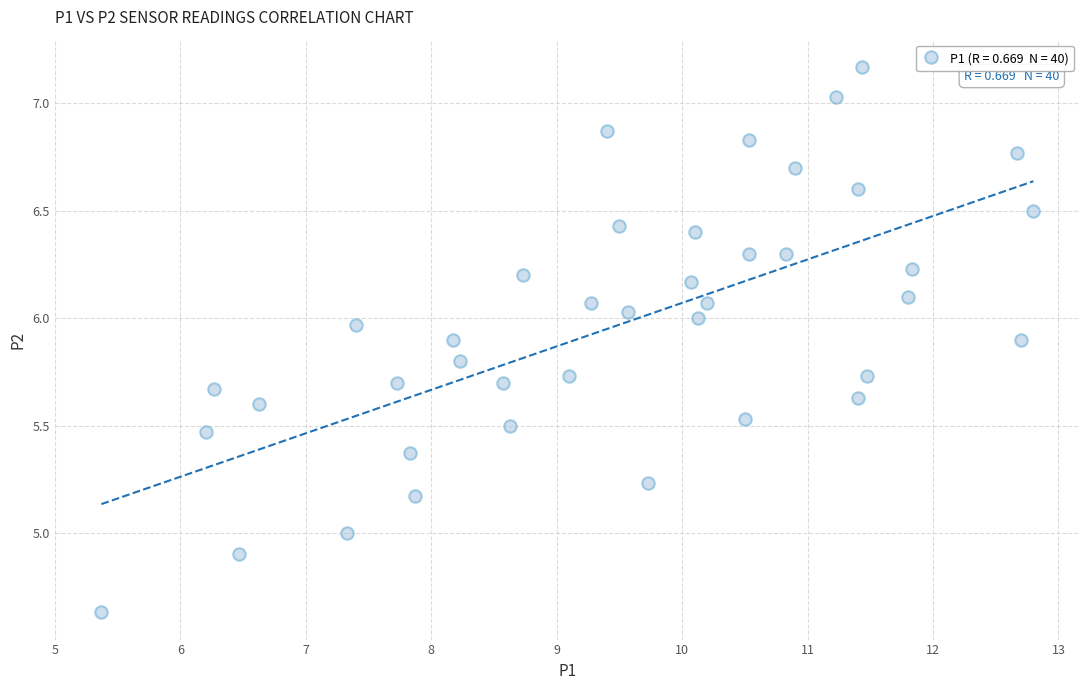

What is the range of Y values (max minus min)?

2.5